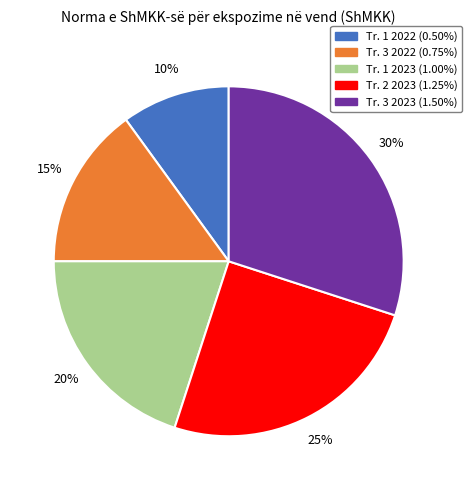

Rank the categories by value from highest to lowest.

Tr. 3 2023, Tr. 2 2023, Tr. 1 2023, Tr. 3 2022, Tr. 1 2022